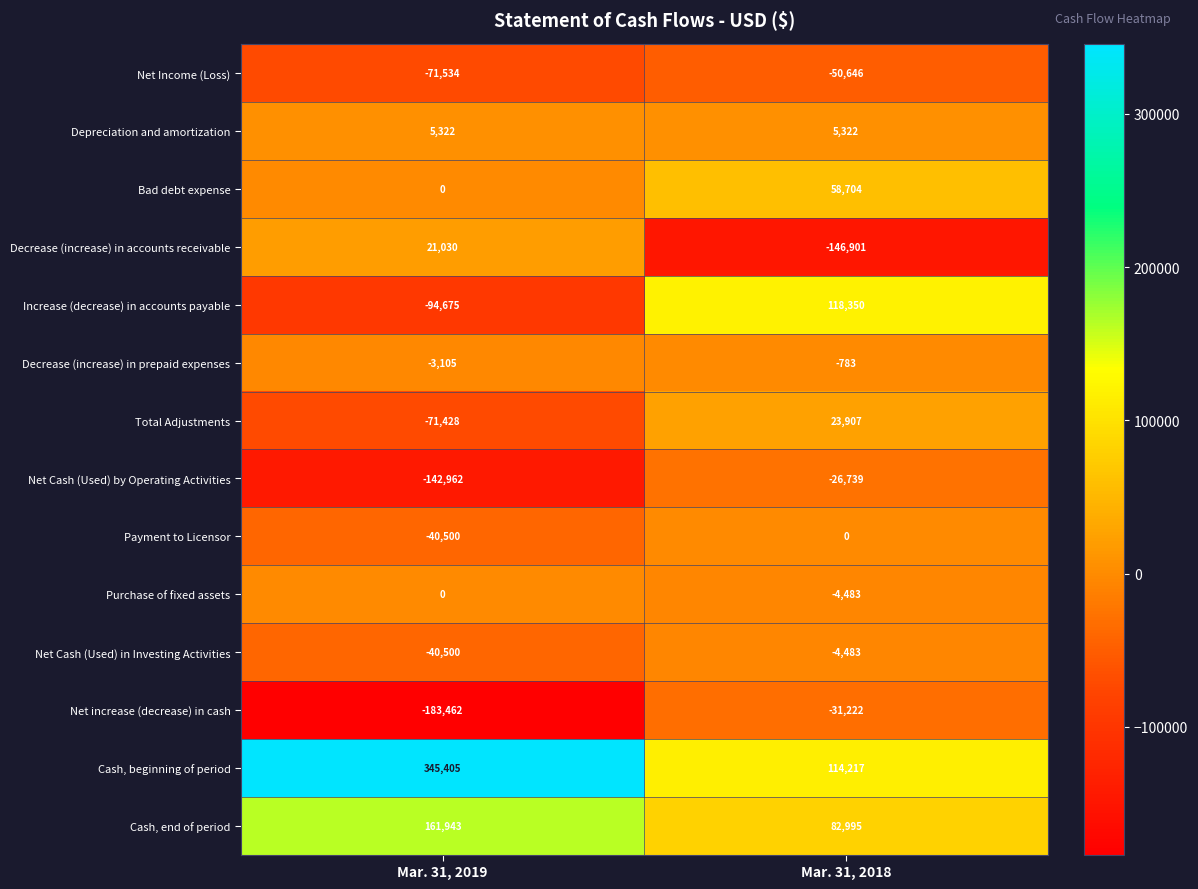

At which label is Purchase of fixed assets closest to -2241?

Mar. 31, 2019